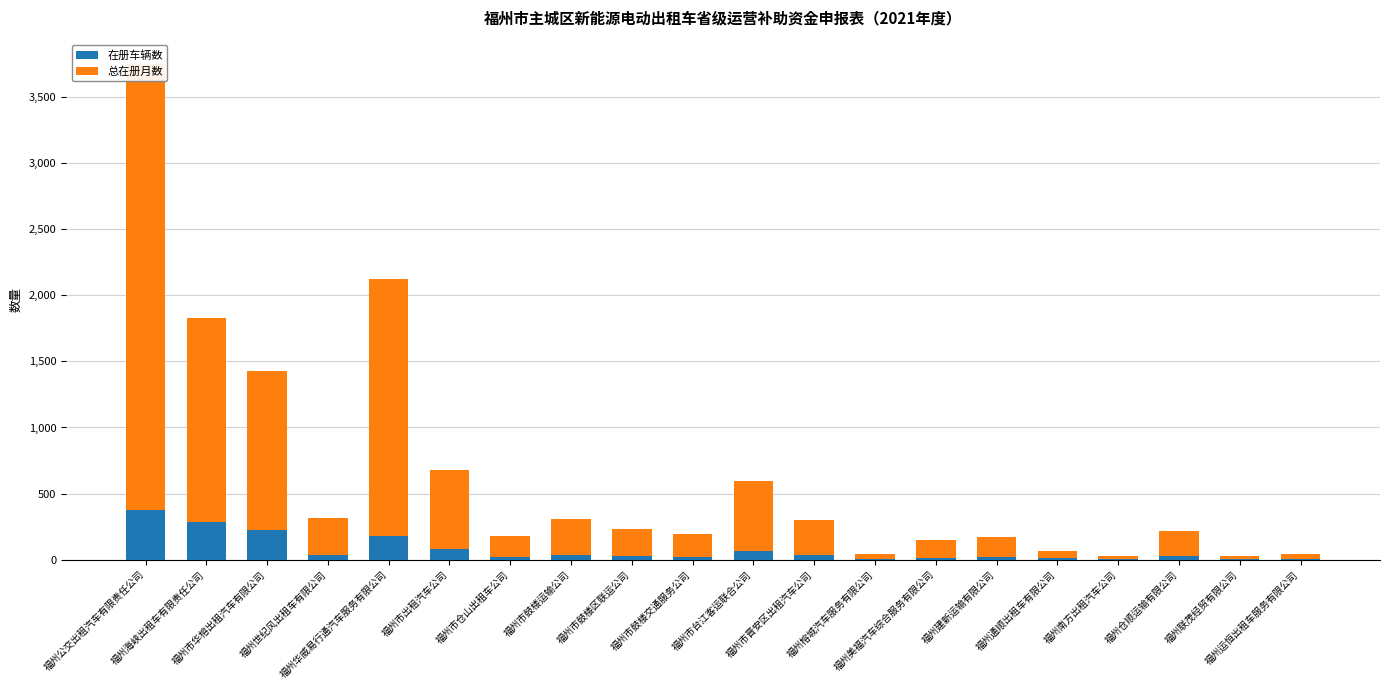

The value of 在册车辆数 at 福州南方出租汽车公司 is 2. True or false?

False